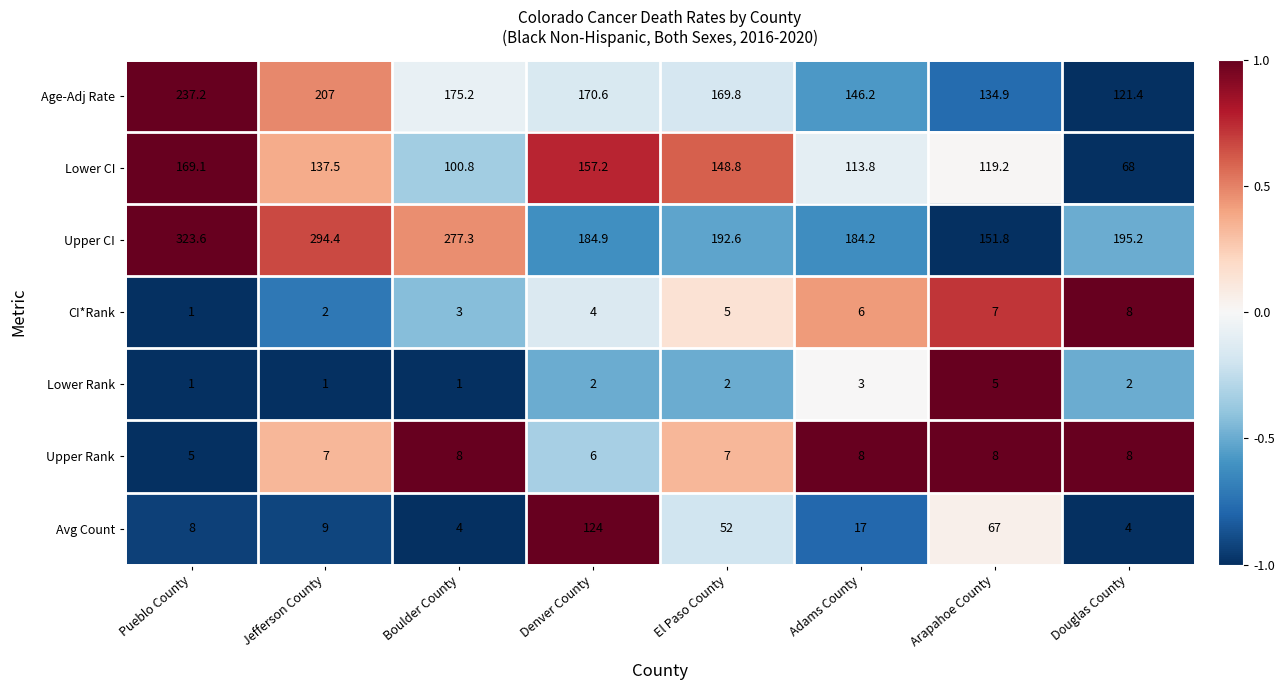

The value of Upper Rank at Douglas County is 8.0. True or false?

True